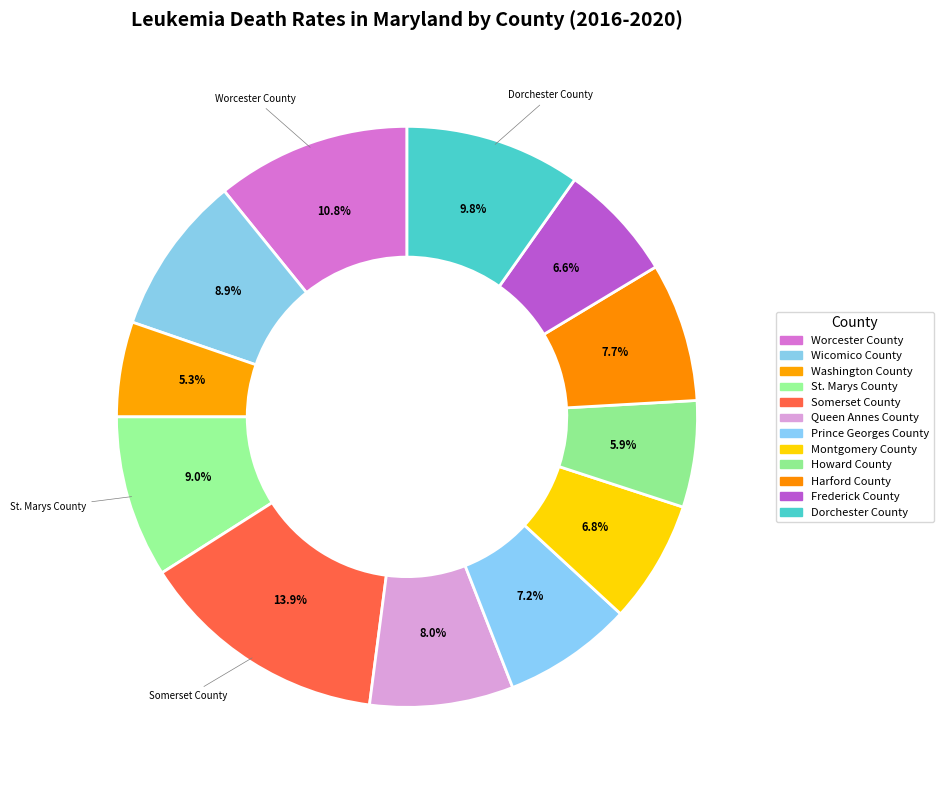

How much of the chart is everything except St. Marys County?

91.0%